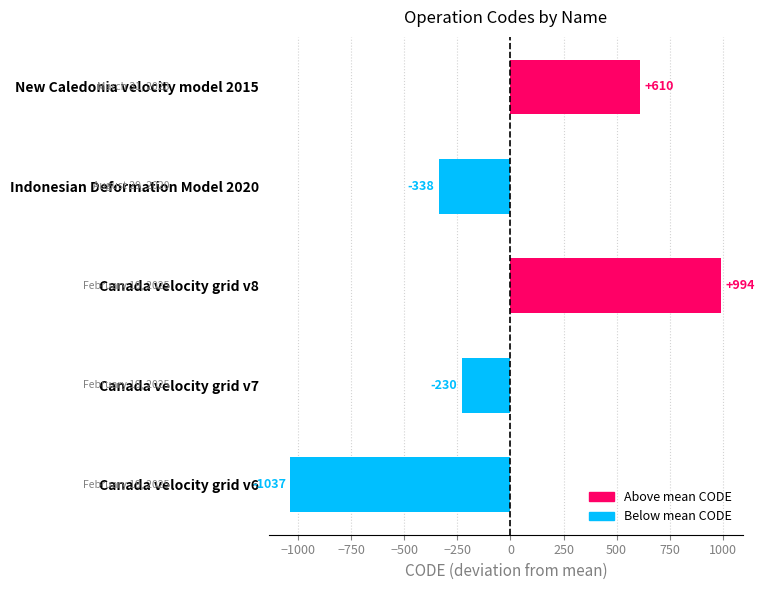

Where is the data nearest to the value -21?

Canada velocity grid v7